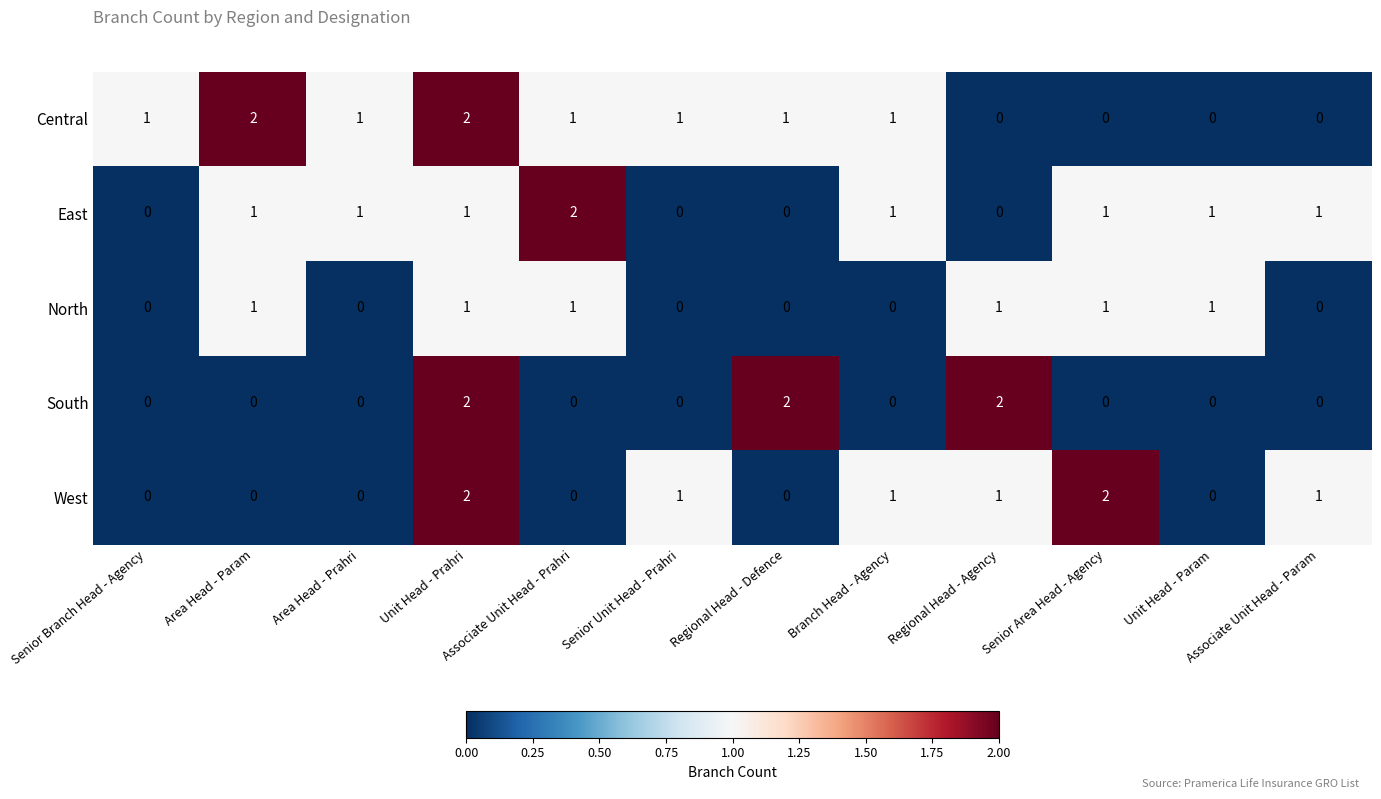

How many data points in West are less than 1?

6